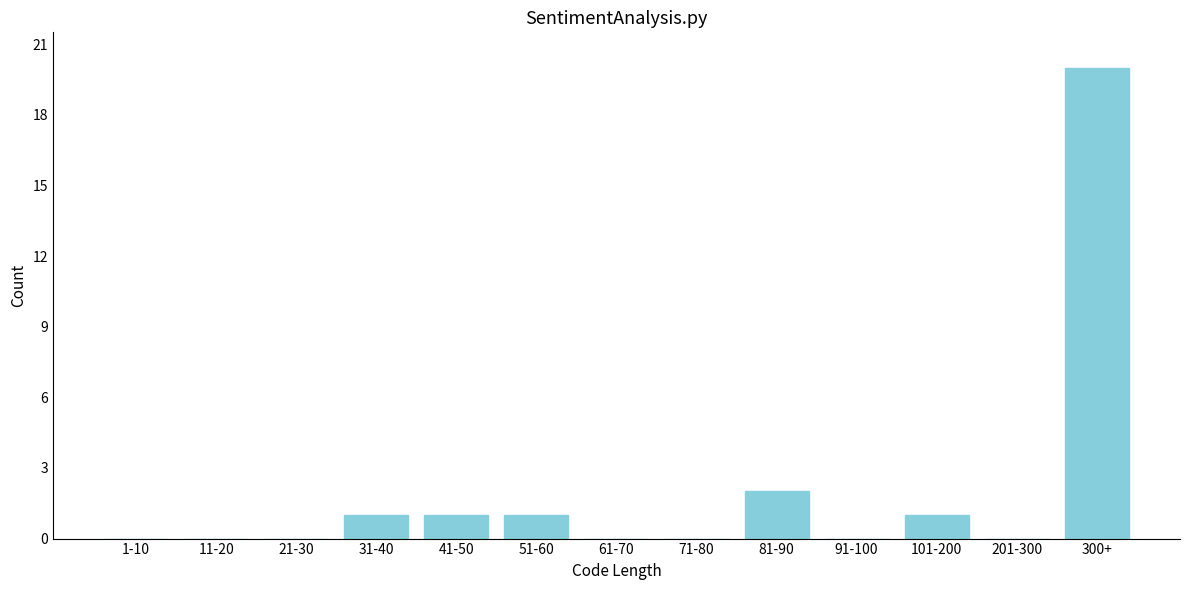

Reading left to right, list all the values displayed in this chart.

1-10=0	11-20=0	21-30=0	31-40=1	41-50=1	51-60=1	61-70=0	71-80=0	81-90=2	91-100=0	101-200=1	201-300=0	300+=20